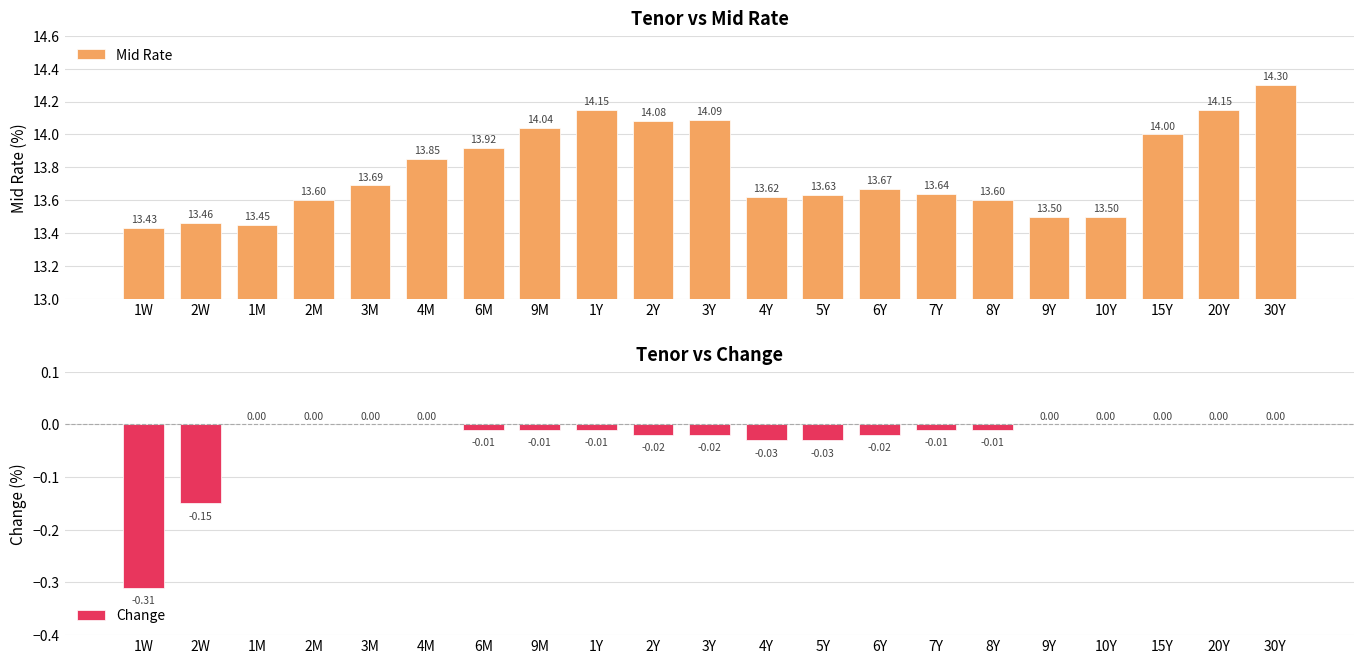

Reading right to left, what are all the values shown in this chart?

Mid Rate: 14.3	14.2	14.0	13.5	13.5	13.6	13.6	13.7	13.6	13.6	14.1	14.1	14.2	14.0	13.9	13.8	13.7	13.6	13.4	13.5	13.4
Change: 0.0	0.0	0.0	0.0	0.0	-0.0	-0.0	-0.0	-0.0	-0.0	-0.0	-0.0	-0.0	-0.0	-0.0	0.0	0.0	0.0	0.0	-0.1	-0.3